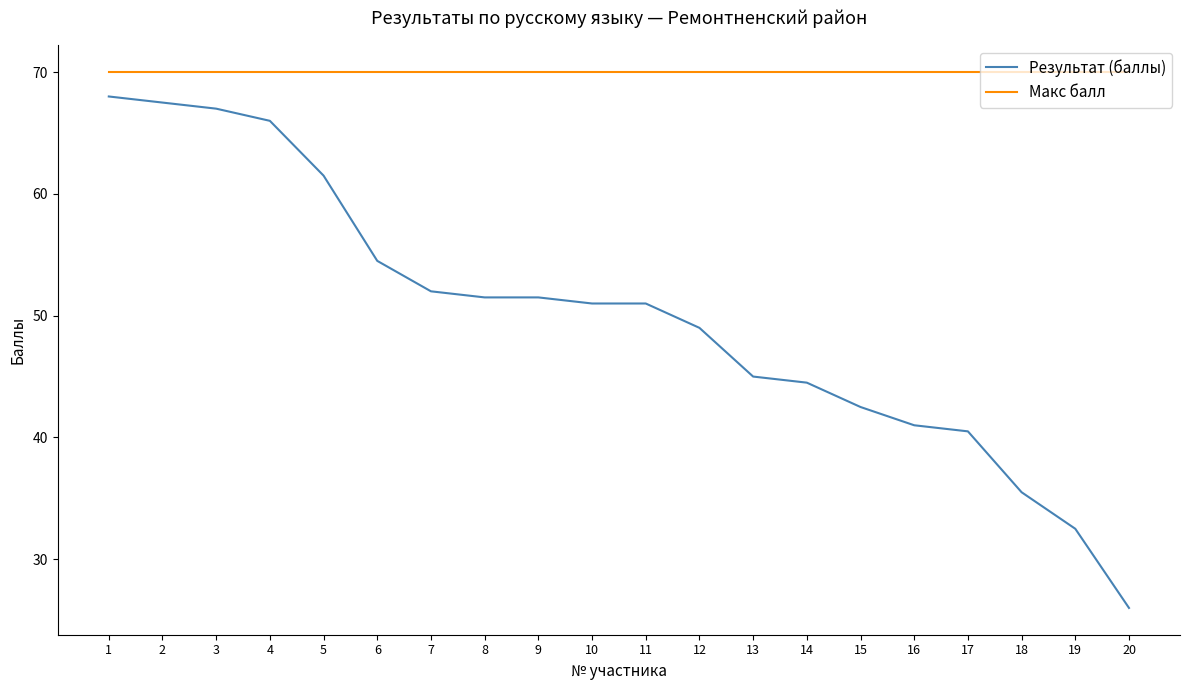

At which category does the chart reach its minimum across all series?

20